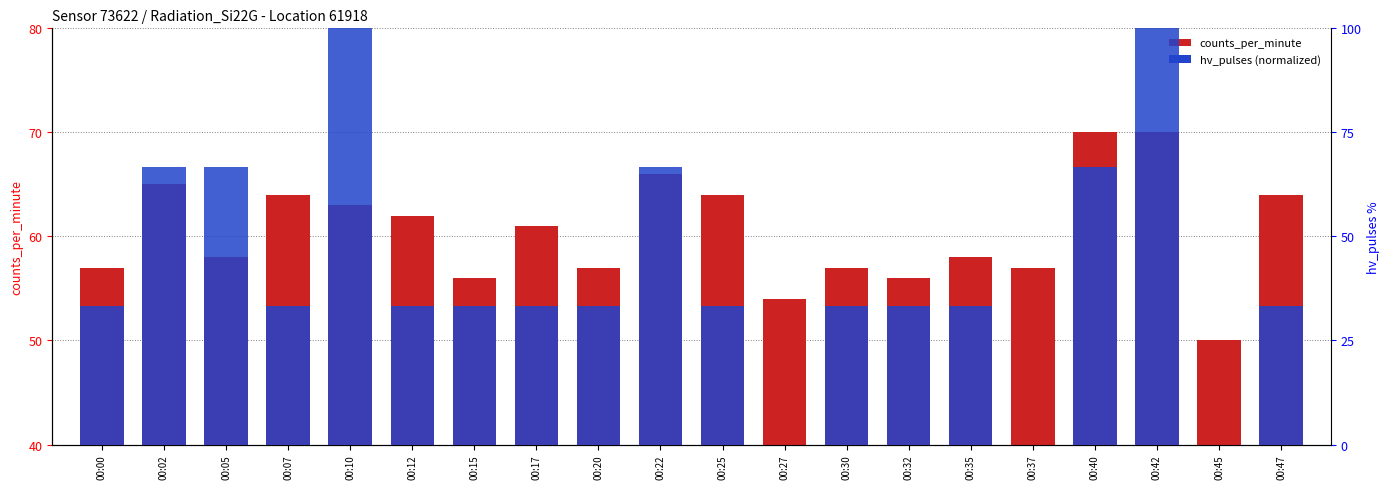

Which category has the lowest value across all series?

00:27